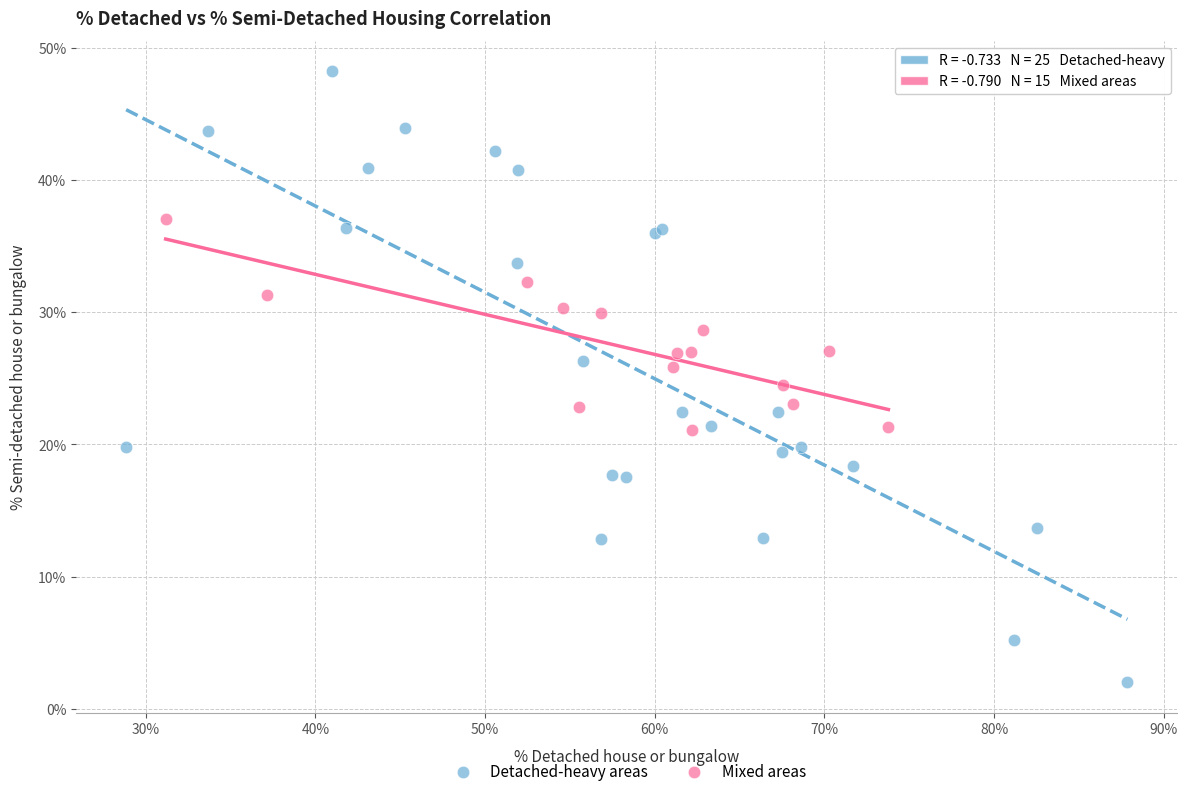

Which series reaches the minimum Y coordinate?

Detached-heavy areas